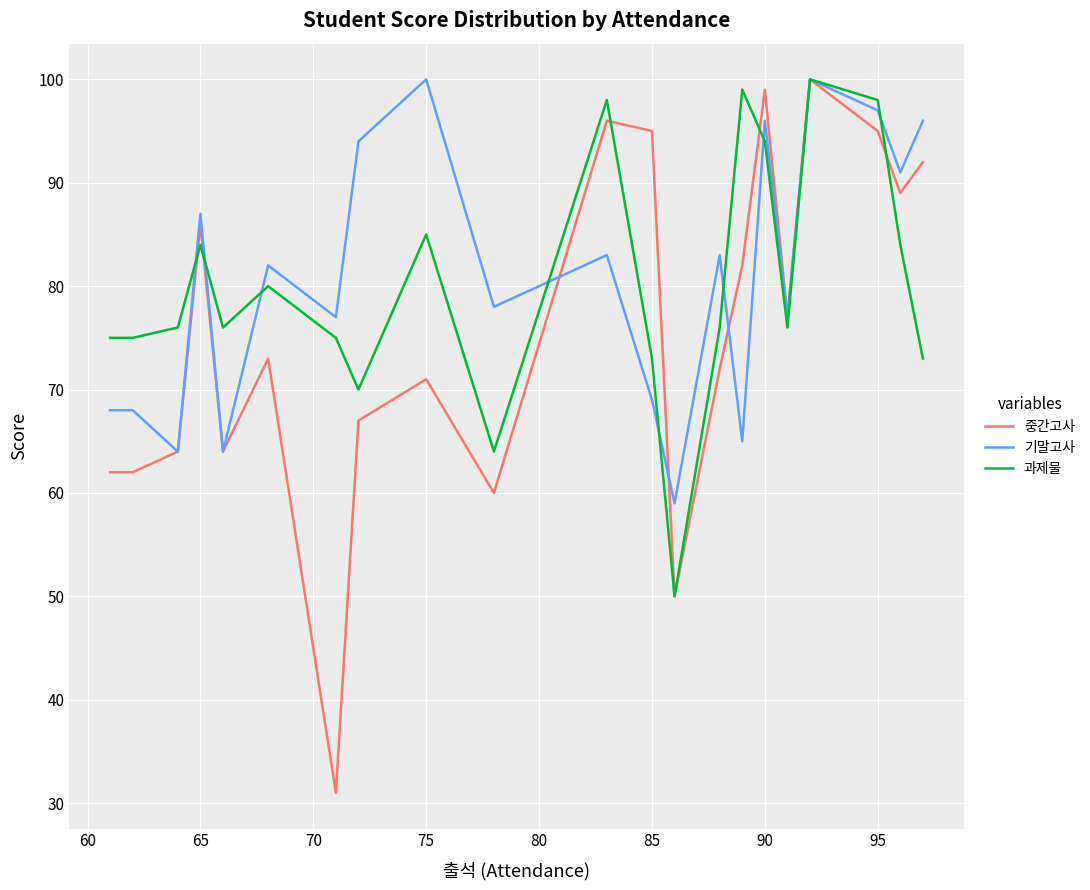

How many lines are shown in the chart?

3